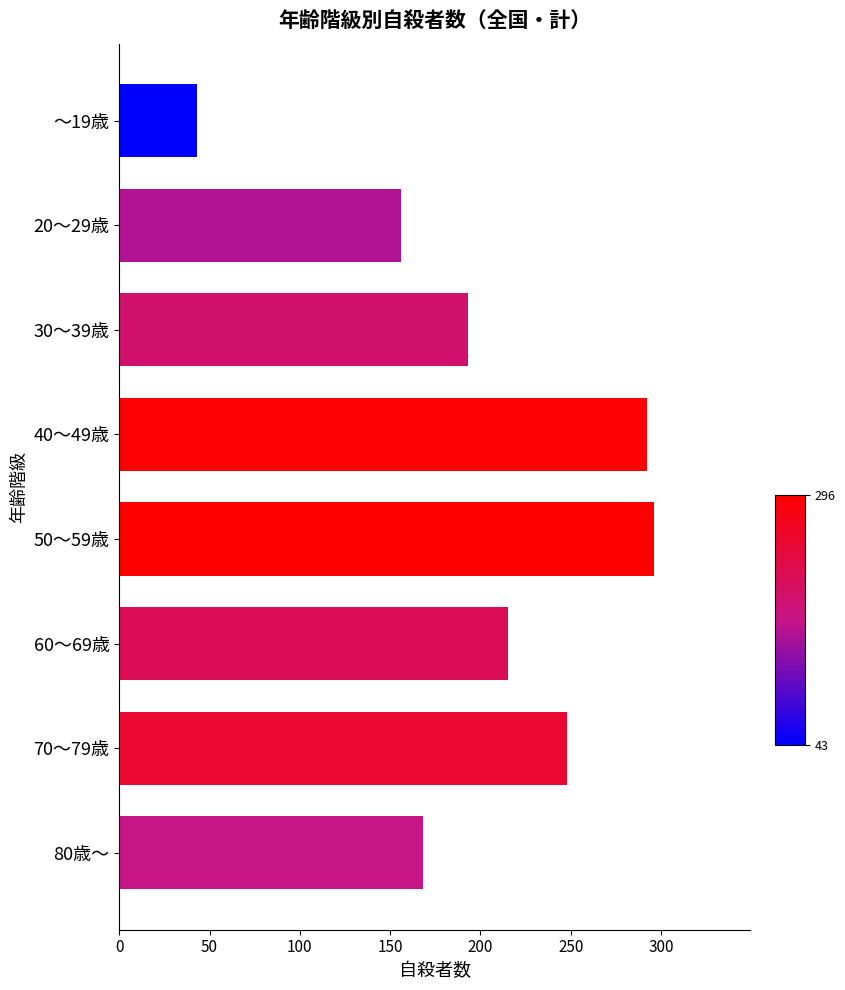

Which has a higher value, 80歳～ or 50～59歳?

50～59歳